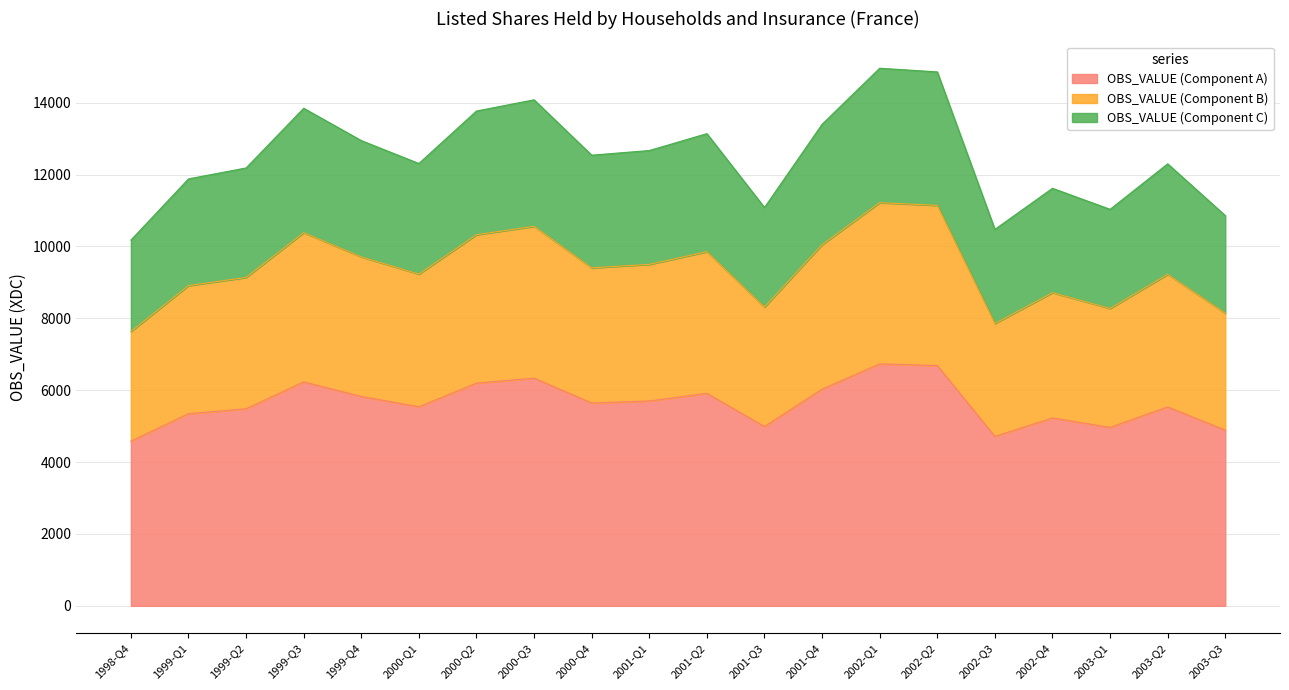

Where is the data nearest to the value 5655?

2000-Q4